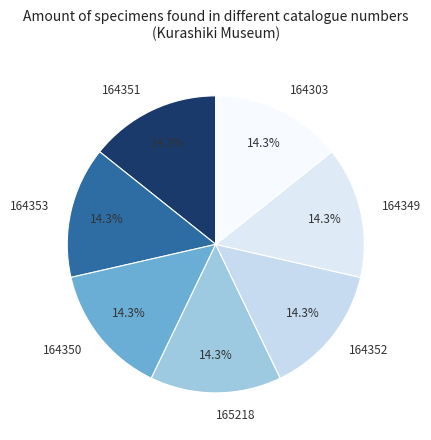

Count the number of slices in the pie.

7